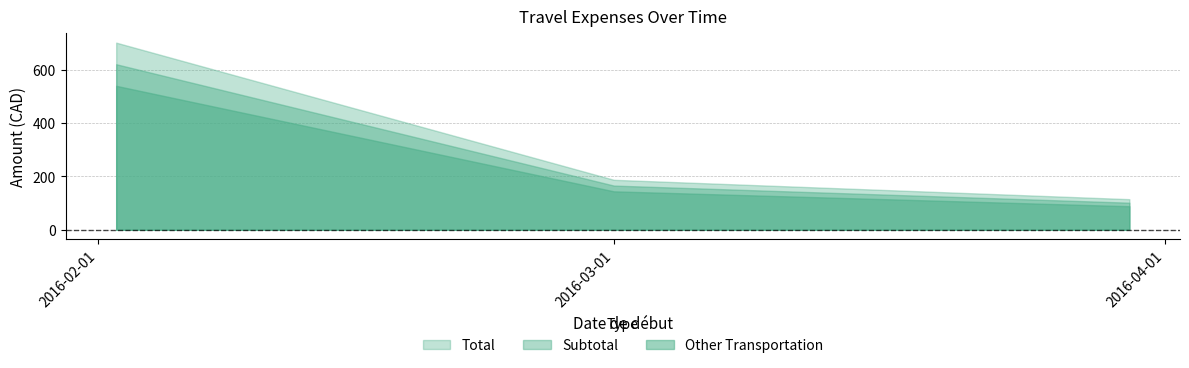

The Other Transportation series shows 144.0 at 2016-03-01. True or false?

True